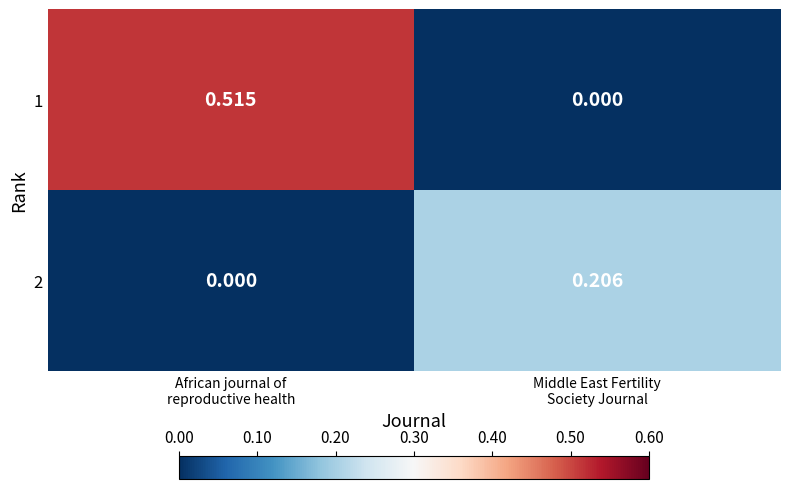

Which series has the widest spread of values?

1